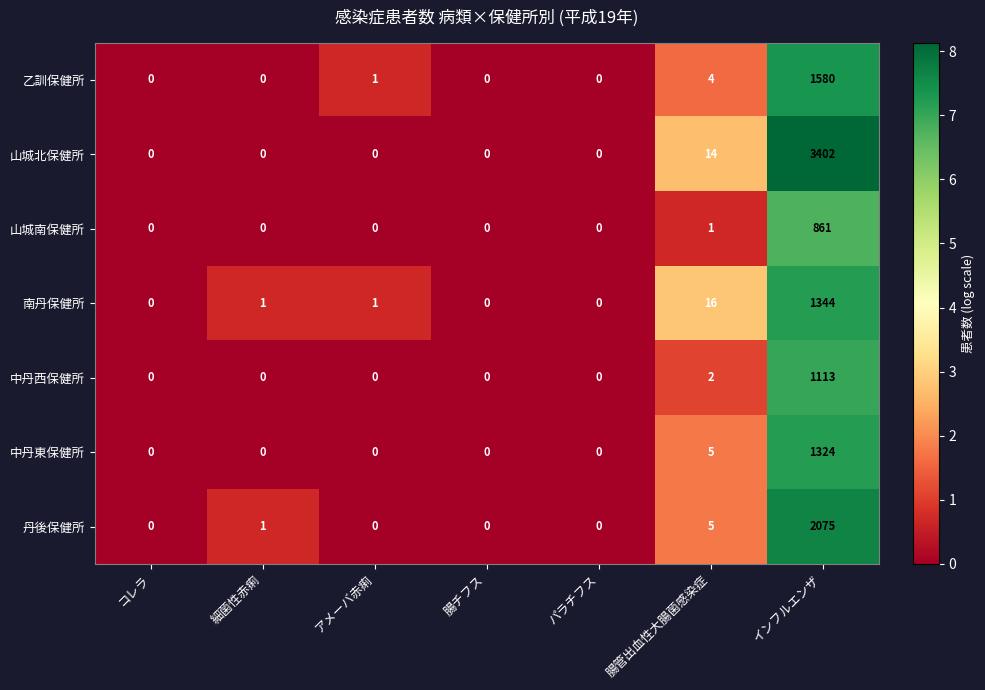

Is it true that 丹後保健所 equals 2075 at インフルエンザ?

True